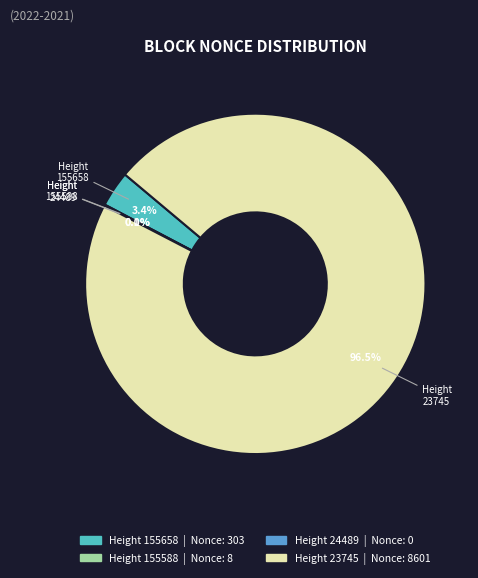

Is there a majority slice in this chart?

Yes